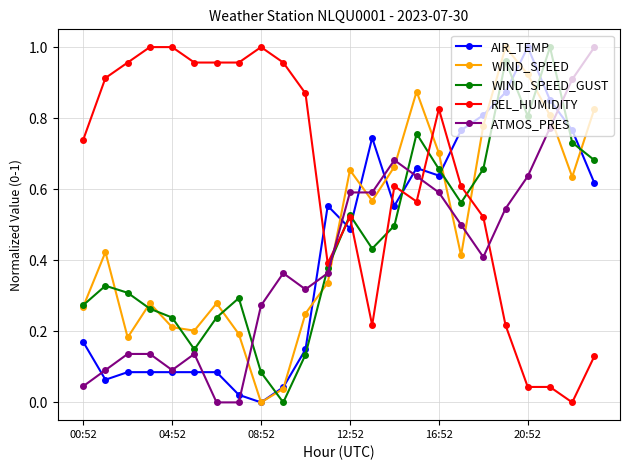

What are all the series names shown in the legend?

AIR_TEMP, WIND_SPEED, WIND_SPEED_GUST, REL_HUMIDITY, ATMOS_PRES